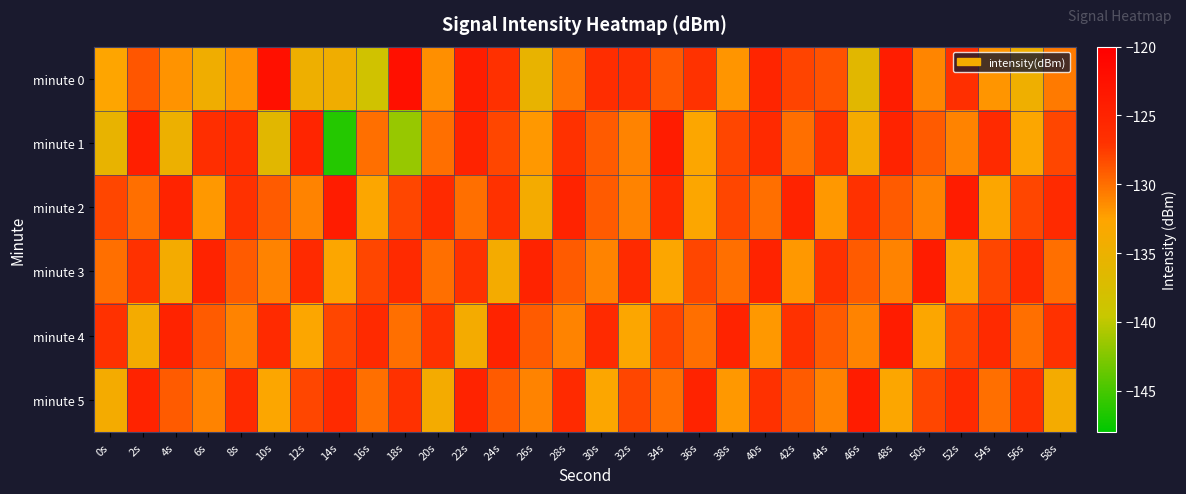

Reading left to right, extract all data points from this chart.

minute 0: 0s=-132.6	2s=-128.9	4s=-131.8	6s=-134.4	8s=-131.7	10s=-122.4	12s=-134.7	14s=-134.4	16s=-138.6	18s=-122.3	20s=-131.5	22s=-124.2	24s=-126.9	26s=-135.5	28s=-130.3	30s=-126.4	32s=-126.8	34s=-128.9	36s=-127.1	38s=-131.8	40s=-125.3	42s=-127.9	44s=-128.6	46s=-136.4	48s=-124.2	50s=-131.1	52s=-126.6	54s=-131.8	56s=-134.6	58s=-130.6
minute 1: 0s=-135.4	2s=-124.5	4s=-134.8	6s=-126.5	8s=-126.2	10s=-136.3	12s=-125.3	14s=-146.4	16s=-130.0	18s=-141.6	20s=-130.0	22s=-125.0	24s=-128.0	26s=-132.0	28s=-127.0	30s=-129.0	32s=-131.0	34s=-124.0	36s=-133.0	38s=-128.0	40s=-126.0	42s=-130.0	44s=-127.0	46s=-134.0	48s=-125.0	50s=-129.0	52s=-131.0	54s=-126.0	56s=-133.0	58s=-128.0
minute 2: 0s=-128.0	2s=-130.0	4s=-125.0	6s=-132.0	8s=-127.0	10s=-129.0	12s=-131.0	14s=-124.0	16s=-133.0	18s=-128.0	20s=-126.0	22s=-130.0	24s=-127.0	26s=-134.0	28s=-125.0	30s=-129.0	32s=-131.0	34s=-126.0	36s=-133.0	38s=-128.0	40s=-130.0	42s=-125.0	44s=-132.0	46s=-127.0	48s=-129.0	50s=-131.0	52s=-124.0	54s=-133.0	56s=-128.0	58s=-126.0
minute 3: 0s=-130.0	2s=-127.0	4s=-134.0	6s=-125.0	8s=-129.0	10s=-131.0	12s=-126.0	14s=-133.0	16s=-128.0	18s=-126.0	20s=-130.0	22s=-127.0	24s=-134.0	26s=-125.0	28s=-129.0	30s=-131.0	32s=-126.0	34s=-133.0	36s=-128.0	38s=-130.0	40s=-125.0	42s=-132.0	44s=-127.0	46s=-129.0	48s=-131.0	50s=-124.0	52s=-133.0	54s=-128.0	56s=-126.0	58s=-130.0
minute 4: 0s=-127.0	2s=-134.0	4s=-125.0	6s=-129.0	8s=-131.0	10s=-126.0	12s=-133.0	14s=-128.0	16s=-126.0	18s=-130.0	20s=-127.0	22s=-134.0	24s=-125.0	26s=-129.0	28s=-131.0	30s=-126.0	32s=-133.0	34s=-128.0	36s=-130.0	38s=-125.0	40s=-132.0	42s=-127.0	44s=-129.0	46s=-131.0	48s=-124.0	50s=-133.0	52s=-128.0	54s=-126.0	56s=-130.0	58s=-127.0
minute 5: 0s=-134.0	2s=-125.0	4s=-129.0	6s=-131.0	8s=-126.0	10s=-133.0	12s=-128.0	14s=-126.0	16s=-130.0	18s=-127.0	20s=-134.0	22s=-125.0	24s=-129.0	26s=-131.0	28s=-126.0	30s=-133.0	32s=-128.0	34s=-130.0	36s=-125.0	38s=-132.0	40s=-127.0	42s=-129.0	44s=-131.0	46s=-124.0	48s=-133.0	50s=-128.0	52s=-126.0	54s=-130.0	56s=-127.0	58s=-134.0